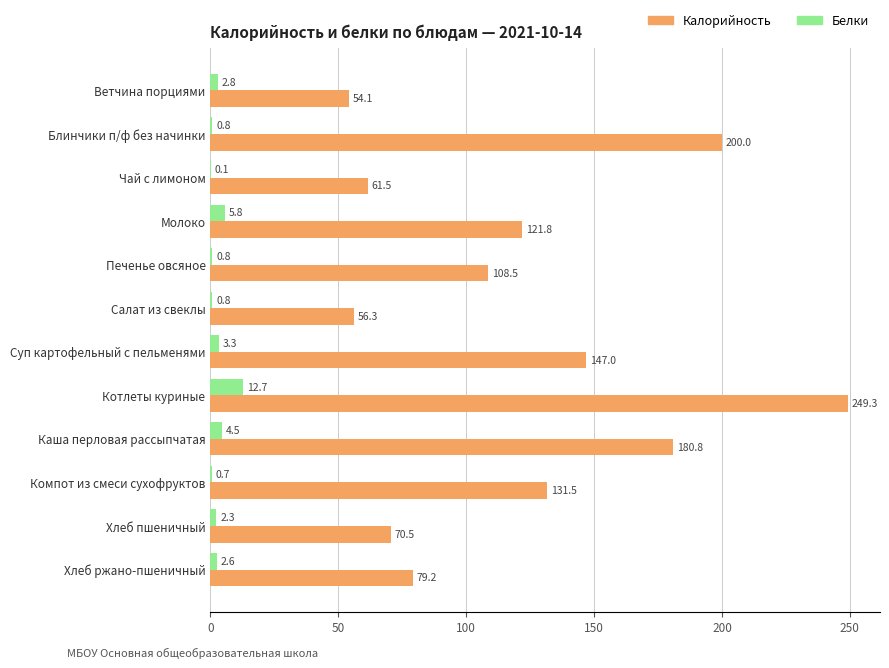

The Белки series shows 12.7 at Котлеты куриные. True or false?

True